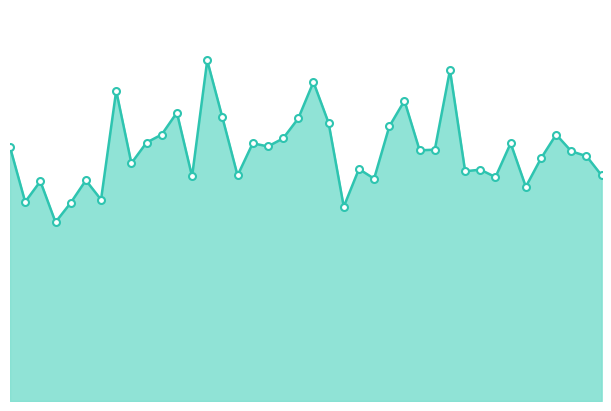

How many interior local valleys (lower than both neighbors) does the data have?

13